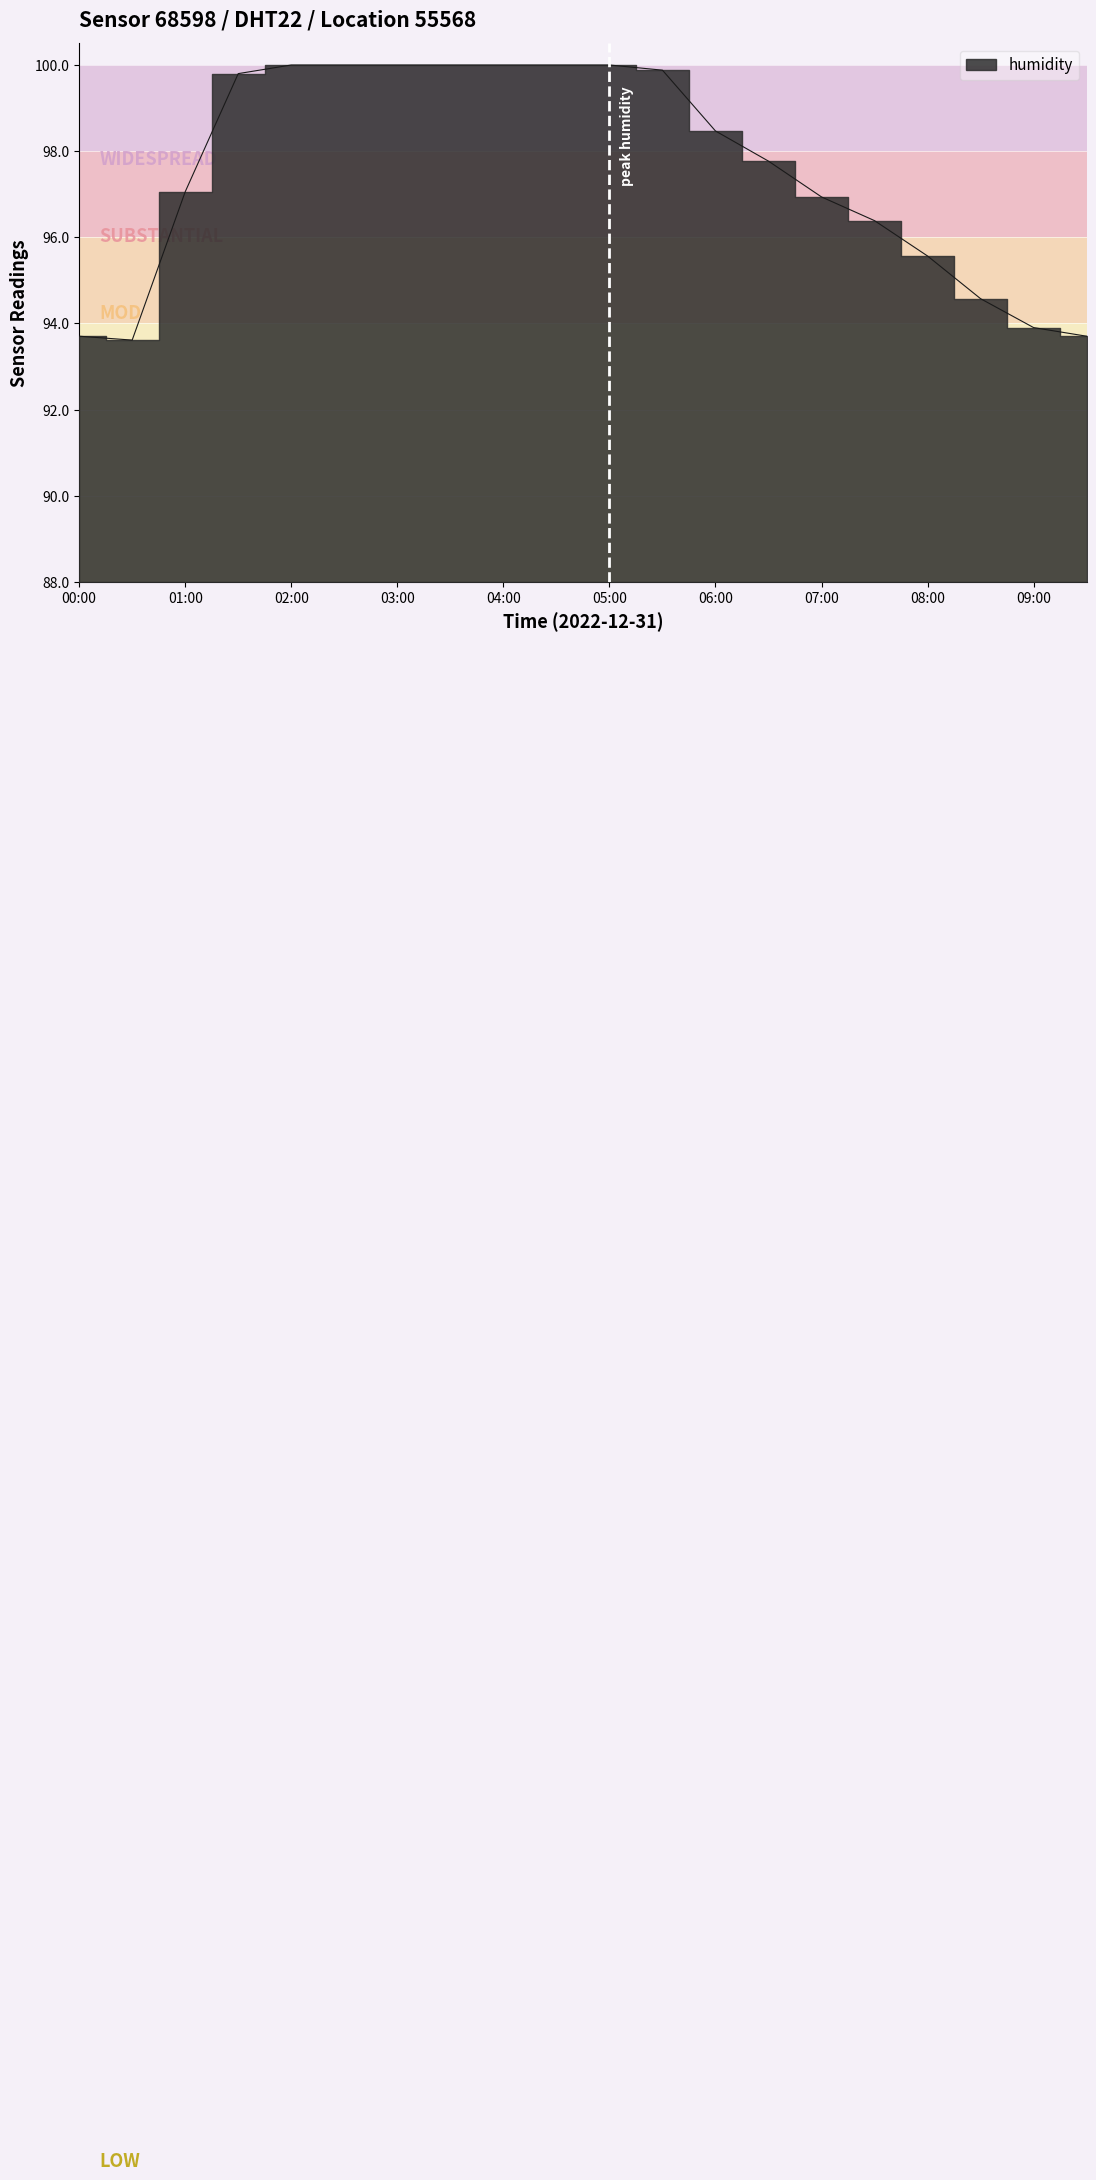

What is the difference between the maximum and minimum values?

6.4